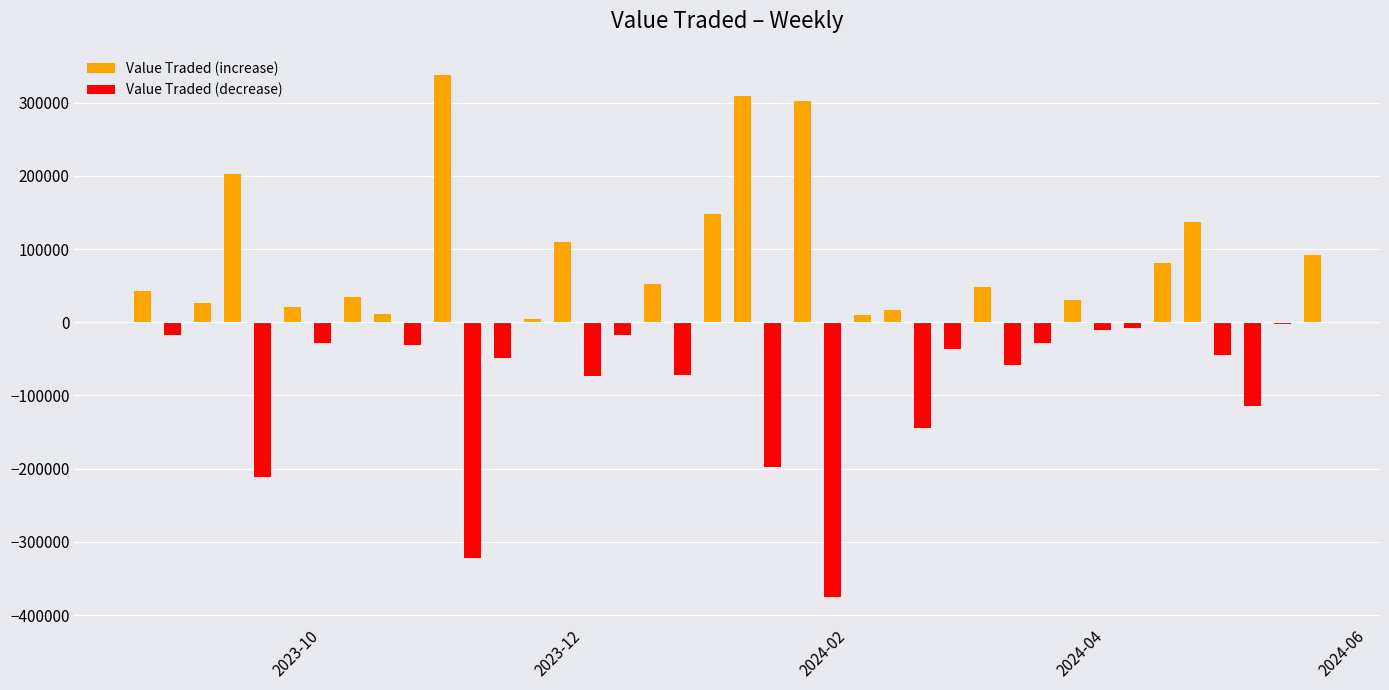

Which series has the widest spread of values?

Value Traded (decrease)